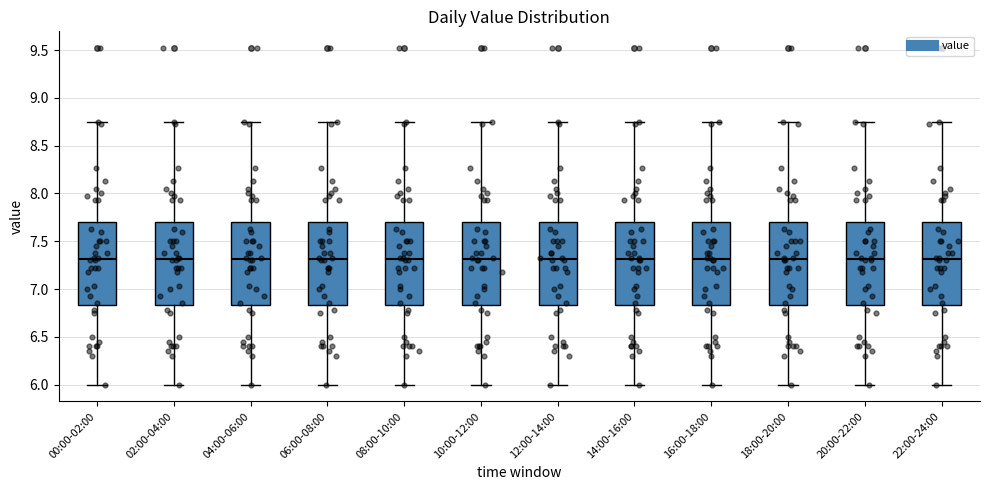

Reading left to right, transcribe this box plot: for each box, give where its median line is, the range the box spans, and where its two whiskers end, as read against the y-axis. The values are not printed on the chart, so give them approximately, as read against the axis.

00:00-02:00: median 7.30, box 6.85 to 7.70, whiskers 6.00 to 8.75
02:00-04:00: median 7.30, box 6.85 to 7.70, whiskers 6.00 to 8.75
04:00-06:00: median 7.30, box 6.85 to 7.70, whiskers 6.00 to 8.75
06:00-08:00: median 7.30, box 6.85 to 7.70, whiskers 6.00 to 8.75
08:00-10:00: median 7.30, box 6.85 to 7.70, whiskers 6.00 to 8.75
10:00-12:00: median 7.30, box 6.85 to 7.70, whiskers 6.00 to 8.75
12:00-14:00: median 7.30, box 6.85 to 7.70, whiskers 6.00 to 8.75
14:00-16:00: median 7.30, box 6.85 to 7.70, whiskers 6.00 to 8.75
16:00-18:00: median 7.30, box 6.85 to 7.70, whiskers 6.00 to 8.75
18:00-20:00: median 7.30, box 6.85 to 7.70, whiskers 6.00 to 8.75
20:00-22:00: median 7.30, box 6.85 to 7.70, whiskers 6.00 to 8.75
22:00-24:00: median 7.30, box 6.85 to 7.70, whiskers 6.00 to 8.75